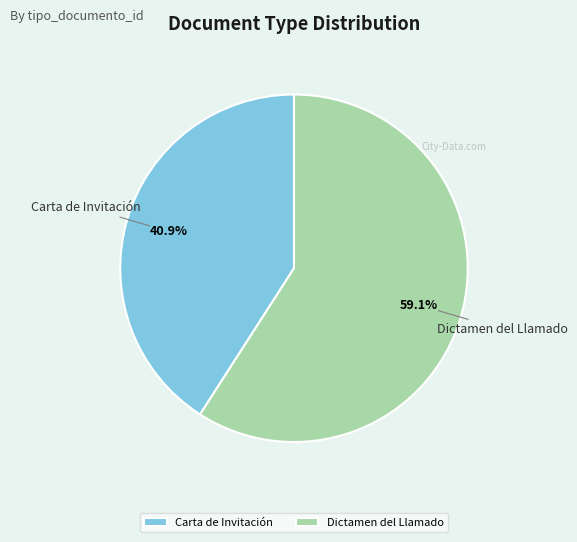

True or false: Carta de Invitación accounts for 32% of the total.

False